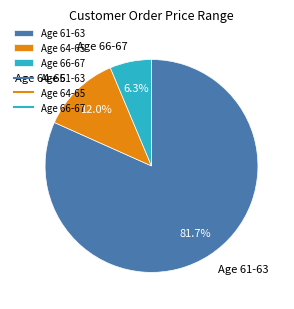

Which category has the smallest portion of the pie?

Age 66-67